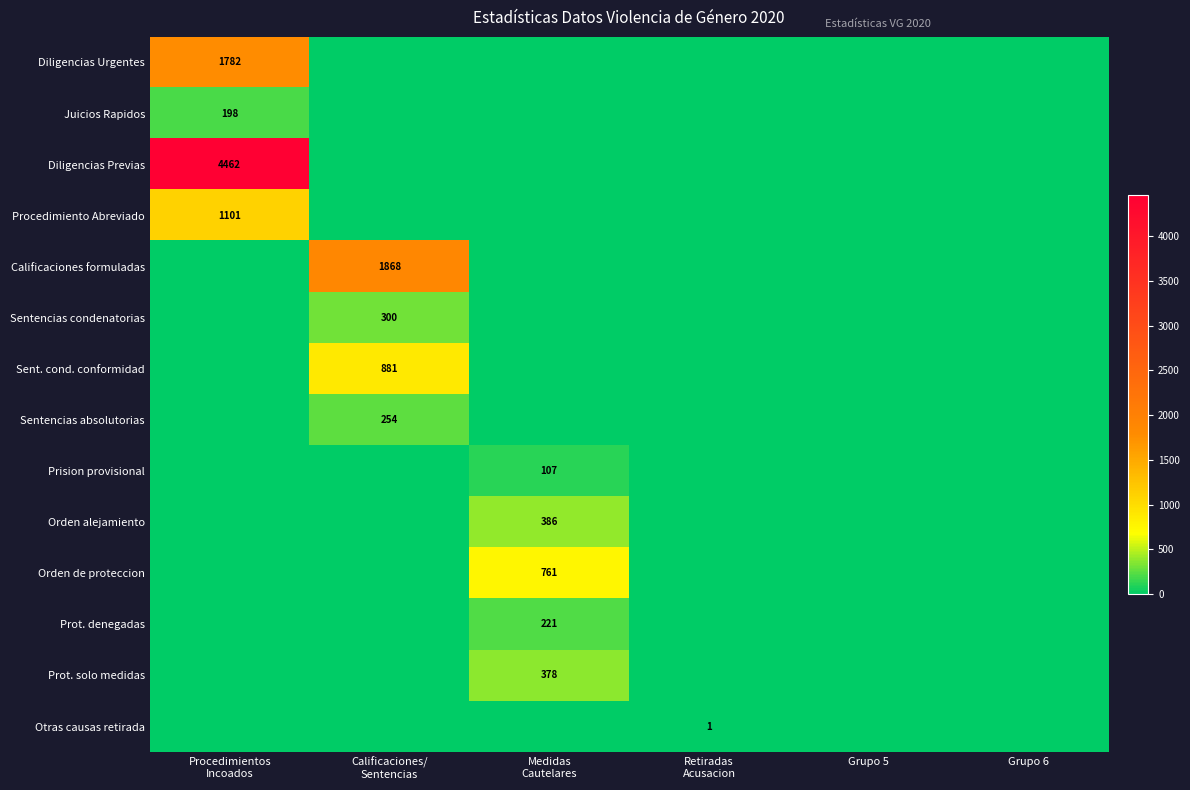

Which has a higher value, Medidas
Cautelares or Procedimientos
Incoados?

Procedimientos
Incoados